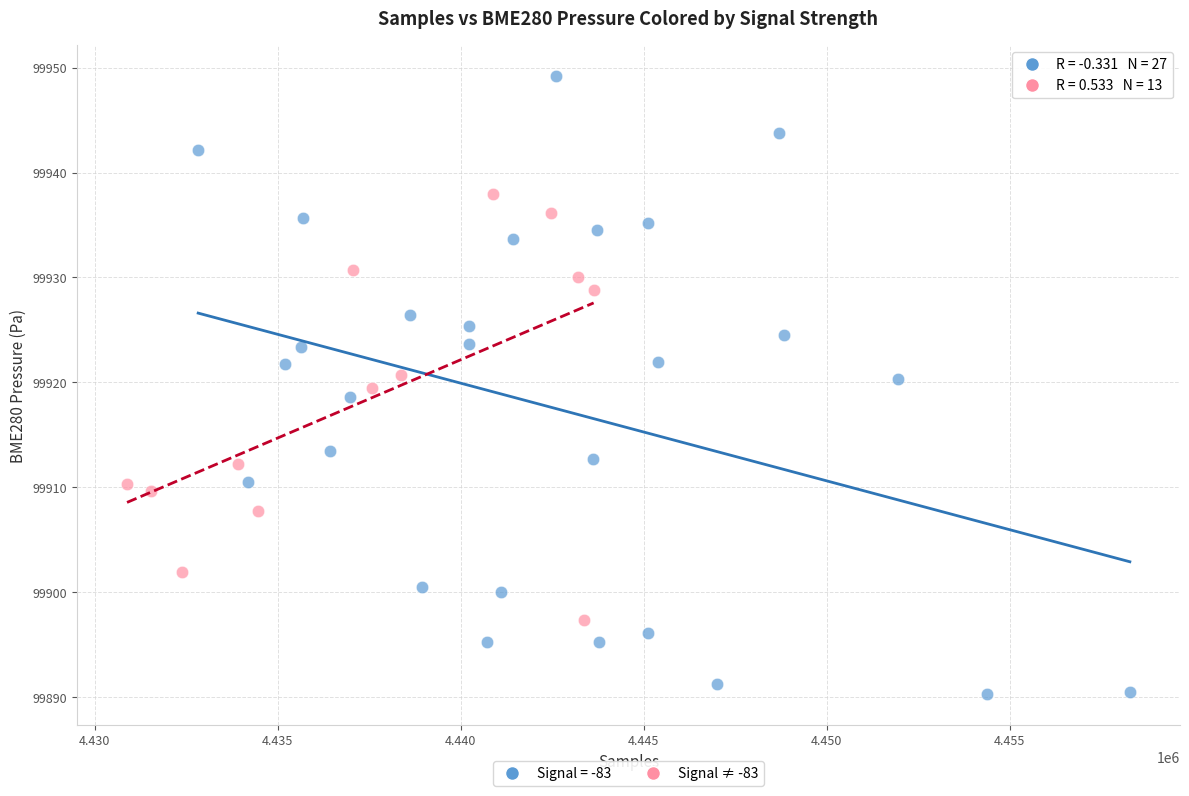

Which series has the largest Y range (max minus min)?

Signal = -83